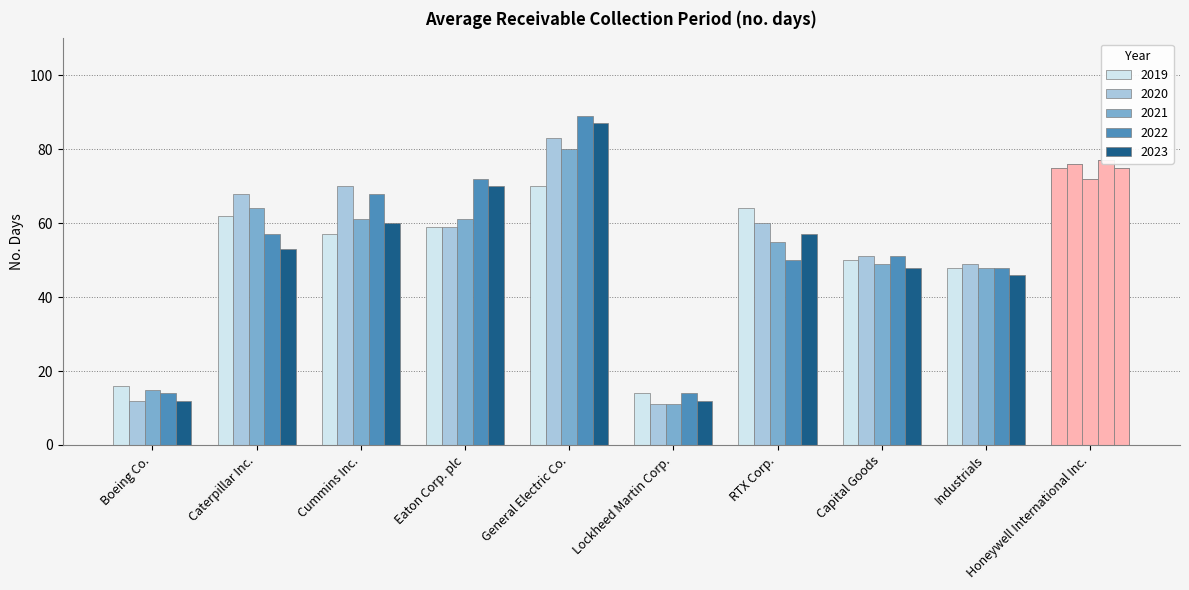

What value does the 2020 series have at Capital Goods?

51